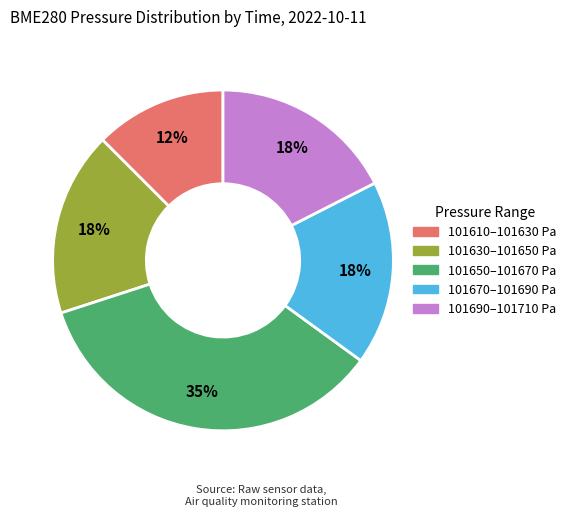

To the nearest percent, what is the average slice percentage?

20%